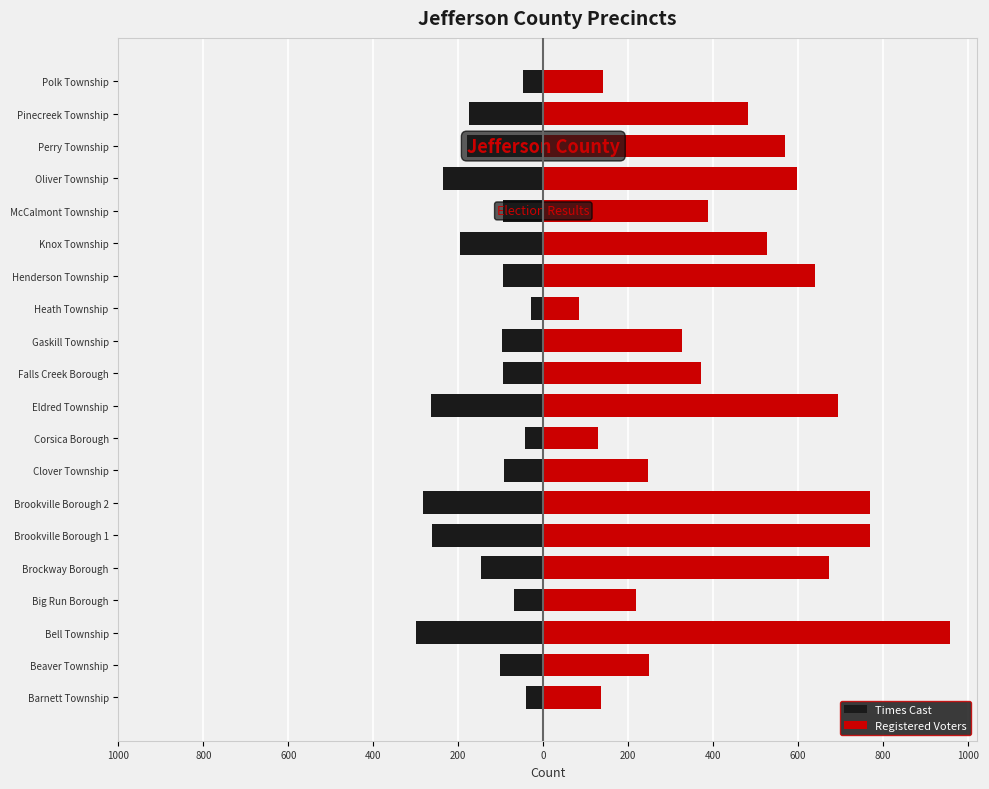

The value of Times Cast at Barnett Township is -68. True or false?

False